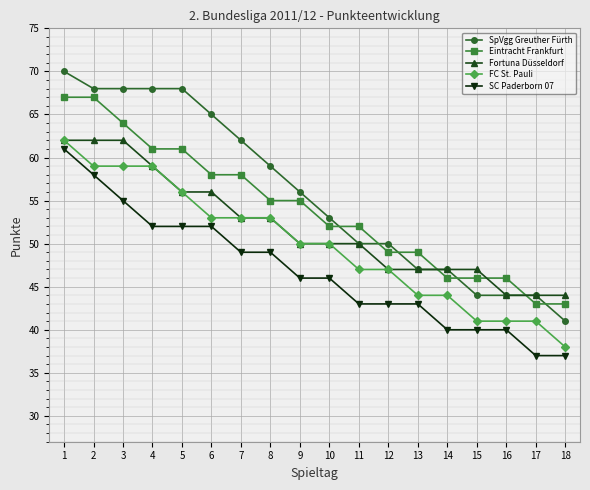

Which series has the largest total across all categories?

SpVgg Greuther Fürth